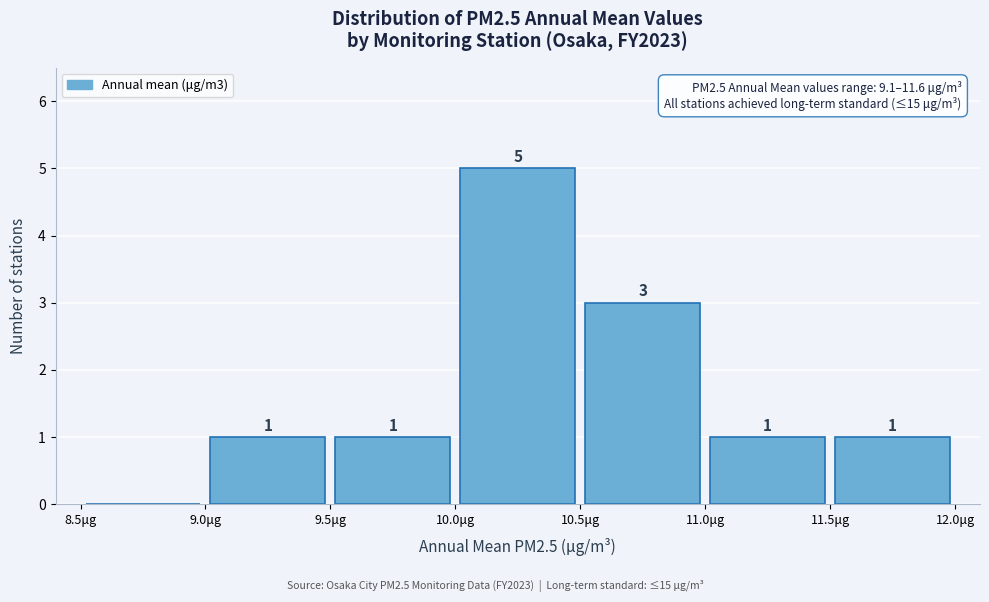

Over which range of the x-axis is the bar tallest?

10.0 to 10.5